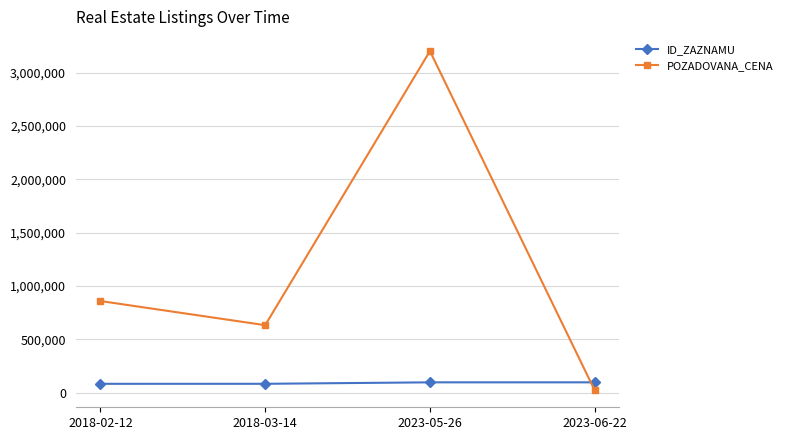

True or false: POZADOVANA_CENA has a value of 3203200 at 2023-05-26.

True